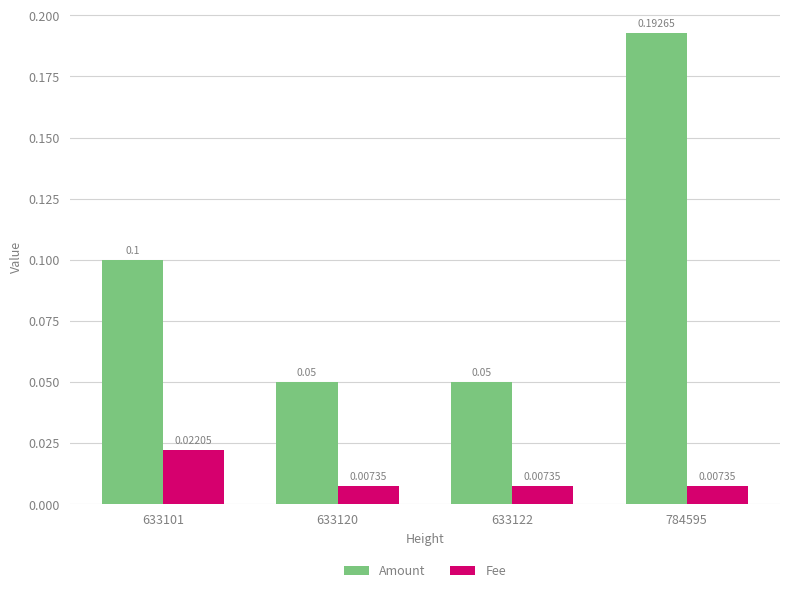

Between 633101 and 784595, which series saw the biggest shift?

Amount